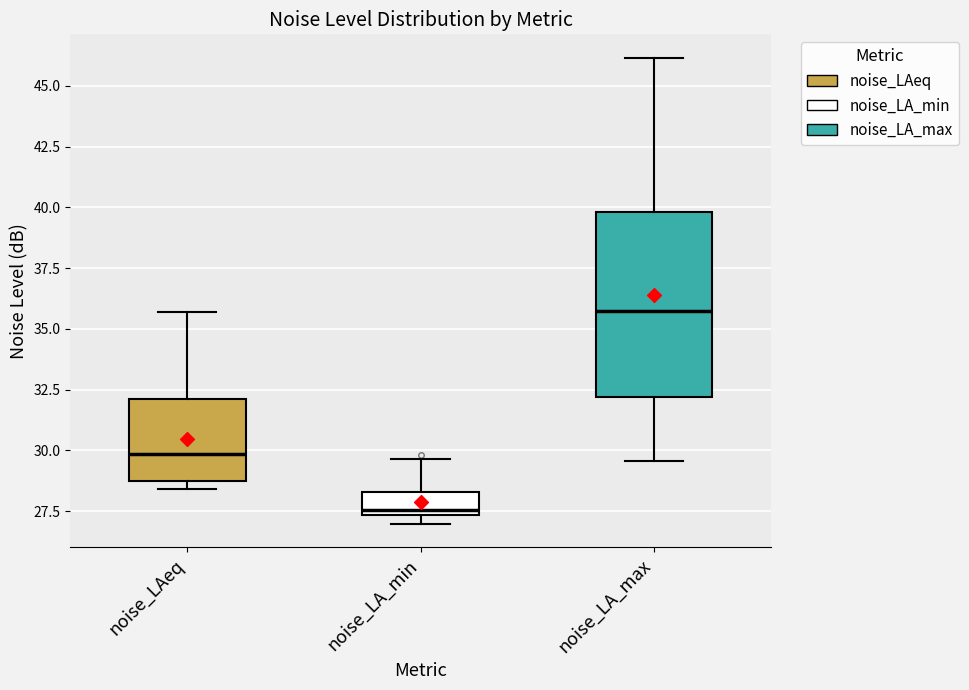

Comparing the boxes themselves (not the whiskers), which one is the tallest?

noise_LA_max